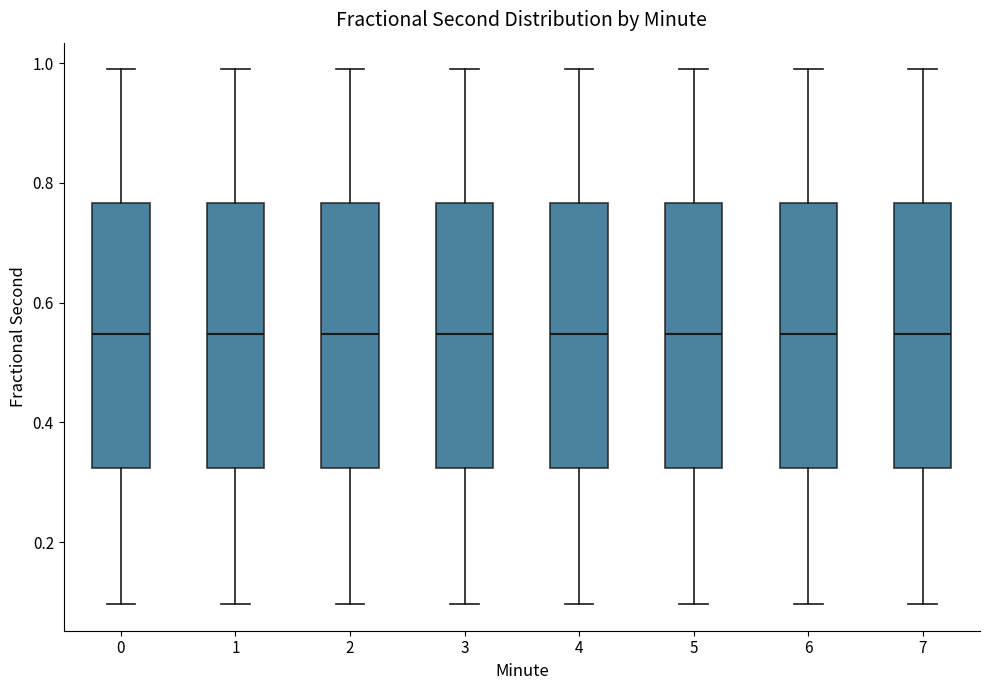

Reading left to right, read every box against the y-axis: the position of its median line, the range the box covers, and the ends of its whiskers. The values are not printed on the chart, so give them approximately, as read against the axis.

0: median 0.54, box 0.32 to 0.76, whiskers 0.10 to 0.98
1: median 0.54, box 0.32 to 0.76, whiskers 0.10 to 0.98
2: median 0.54, box 0.32 to 0.76, whiskers 0.10 to 0.98
3: median 0.54, box 0.32 to 0.76, whiskers 0.10 to 0.98
4: median 0.54, box 0.32 to 0.76, whiskers 0.10 to 0.98
5: median 0.54, box 0.32 to 0.76, whiskers 0.10 to 0.98
6: median 0.54, box 0.32 to 0.76, whiskers 0.10 to 0.98
7: median 0.54, box 0.32 to 0.76, whiskers 0.10 to 0.98